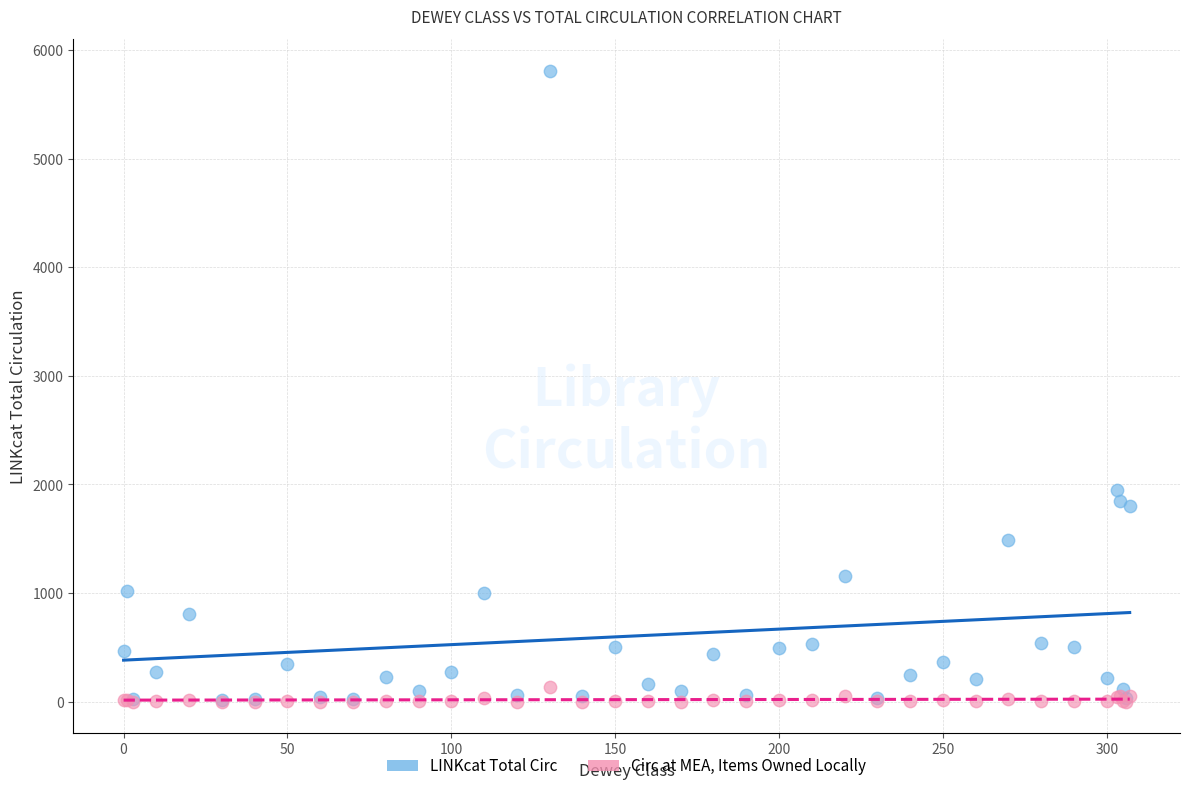

In the LINKcat Total Circ series, what Y value is closest to 2910?

1945